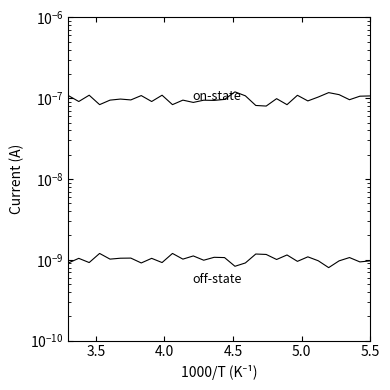

In off-state, how many points are lower than both neighbors (excluding endpoints)?

11